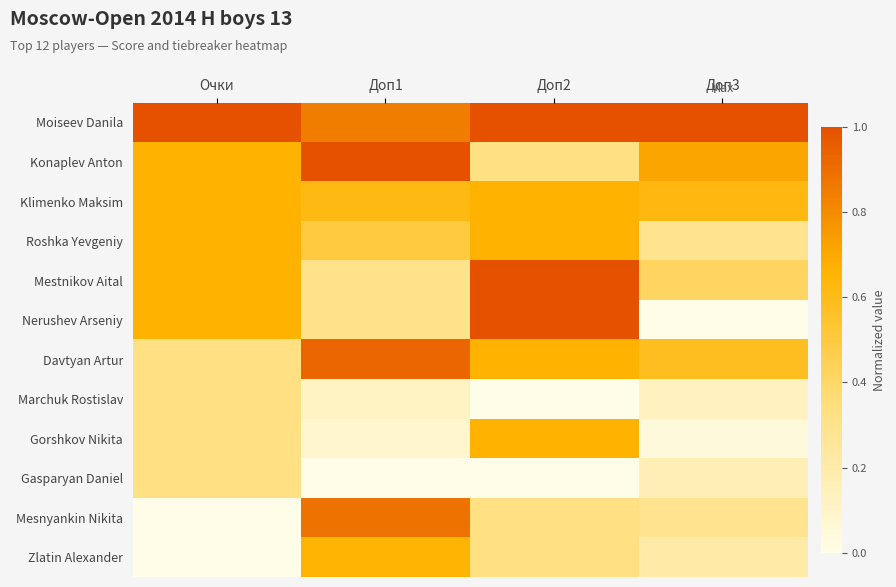

How many distinct data groups are displayed?

12